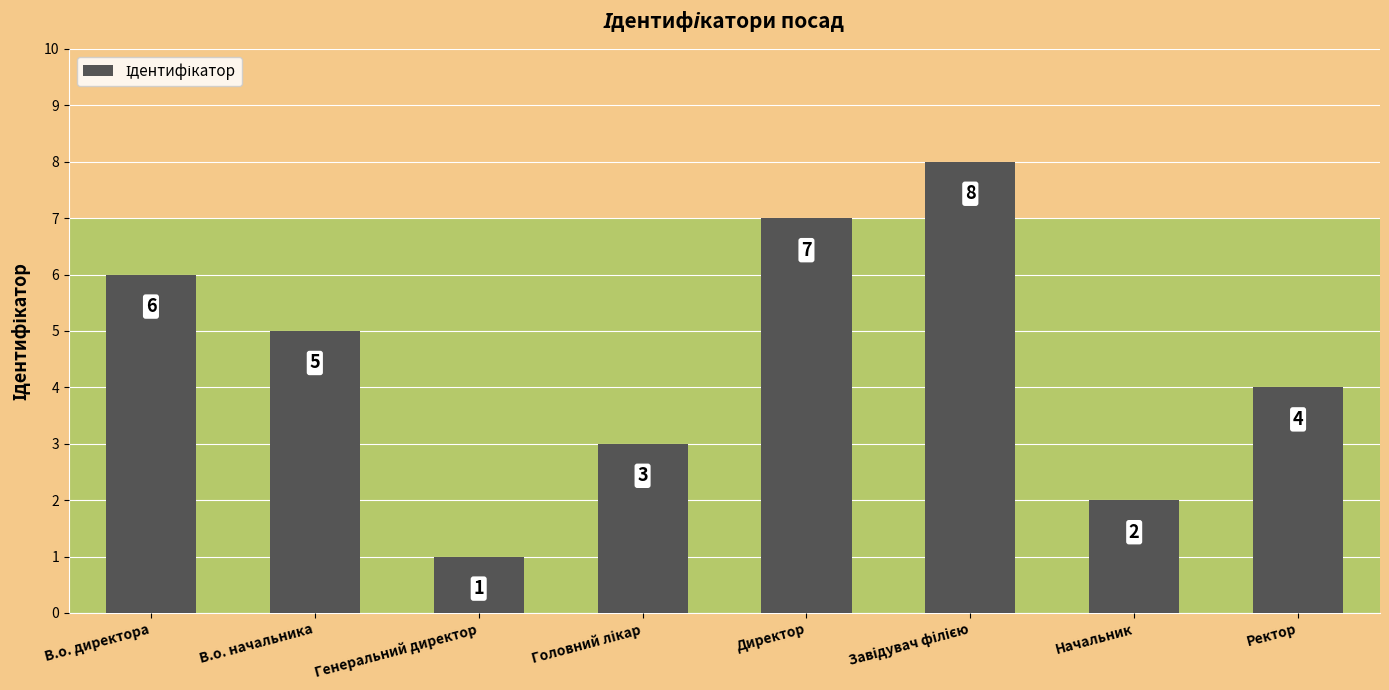

How many data points does each series have?

8